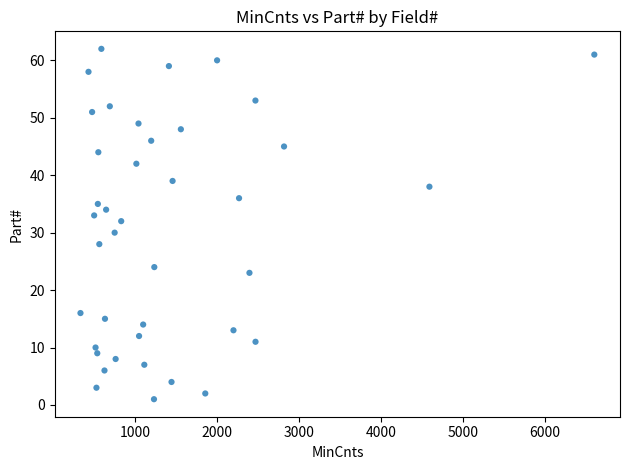

What is the range of Y values (max minus min)?

61